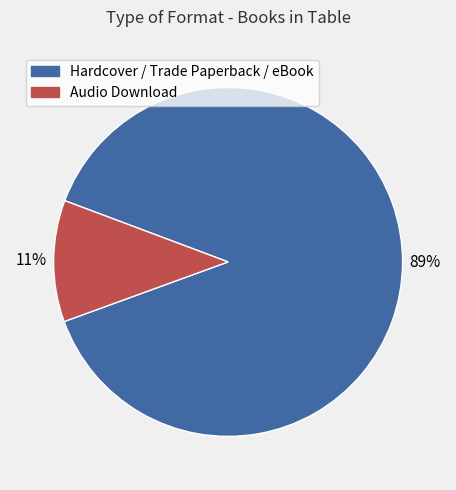

Is the sum of Audio Download and Hardcover / Trade Paperback / eBook greater than half?

Yes